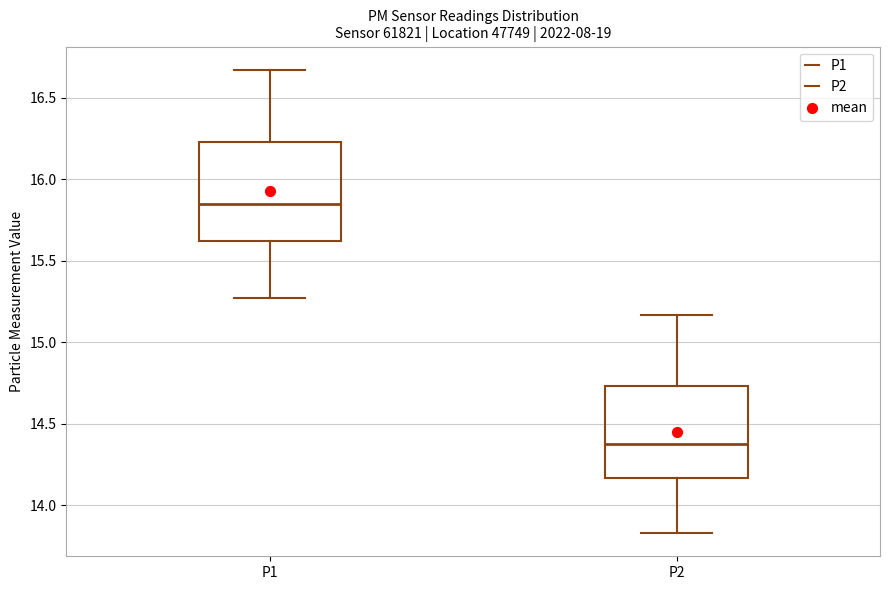

Reading left to right, read every box against the y-axis: the position of its median line, the range the box covers, and the ends of its whiskers. The values are not printed on the chart, so give them approximately, as read against the axis.

P1: median 15.85, box 15.60 to 16.25, whiskers 15.25 to 16.65
P2: median 14.40, box 14.15 to 14.75, whiskers 13.85 to 15.15